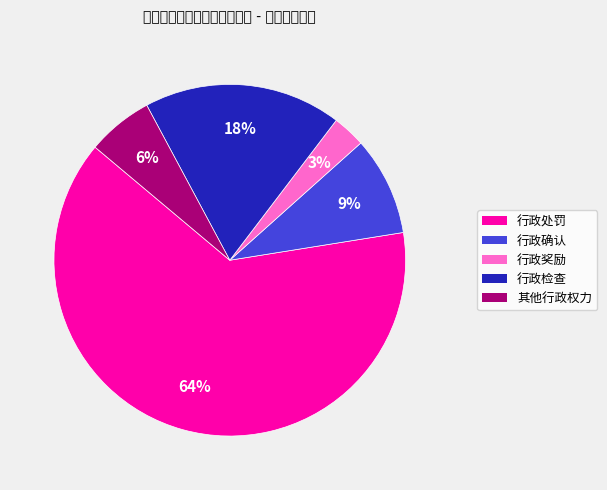

Is there a majority slice in this chart?

Yes